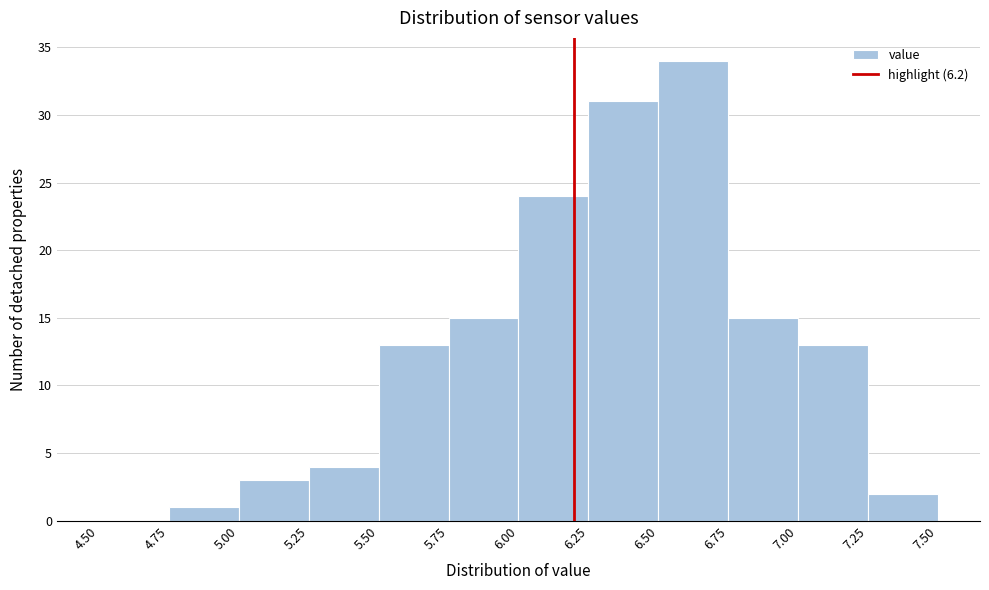

Reading left to right, list every bar in this chart as the range it spans on the x-axis followed by its height. The values are not printed on the chart, so give them approximately, as read against the axis.

4.50 to 4.75: 0
4.75 to 5.00: 1
5.00 to 5.25: 3
5.25 to 5.50: 4
5.50 to 5.75: 13
5.75 to 6.00: 15
6.00 to 6.25: 24
6.25 to 6.50: 31
6.50 to 6.75: 34
6.75 to 7.00: 15
7.00 to 7.25: 13
7.25 to 7.50: 2